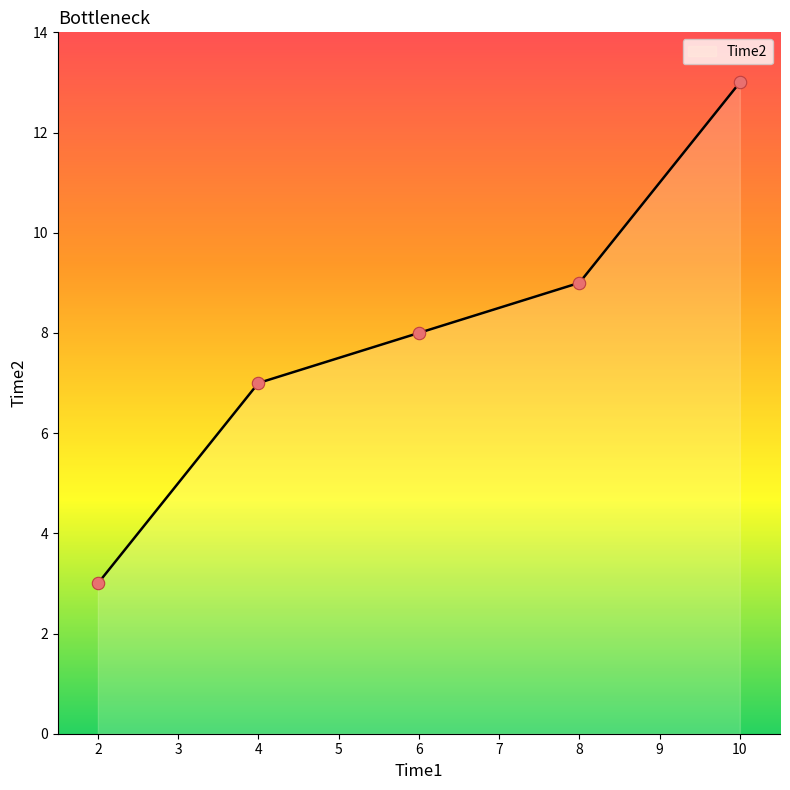

What is the change in value from 2 to 10?

+10